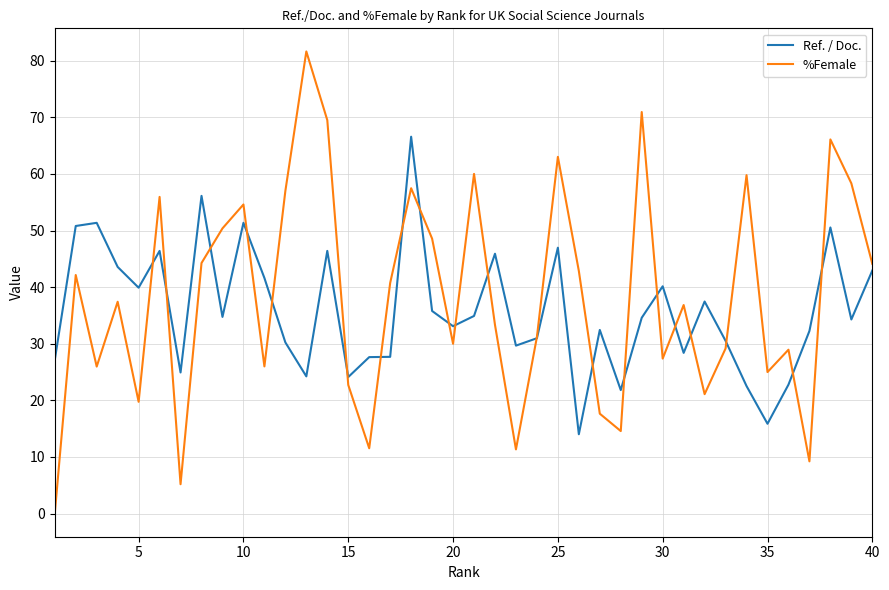

In Ref. / Doc., how many points are lower than both neighbors (excluding endpoints)?

12